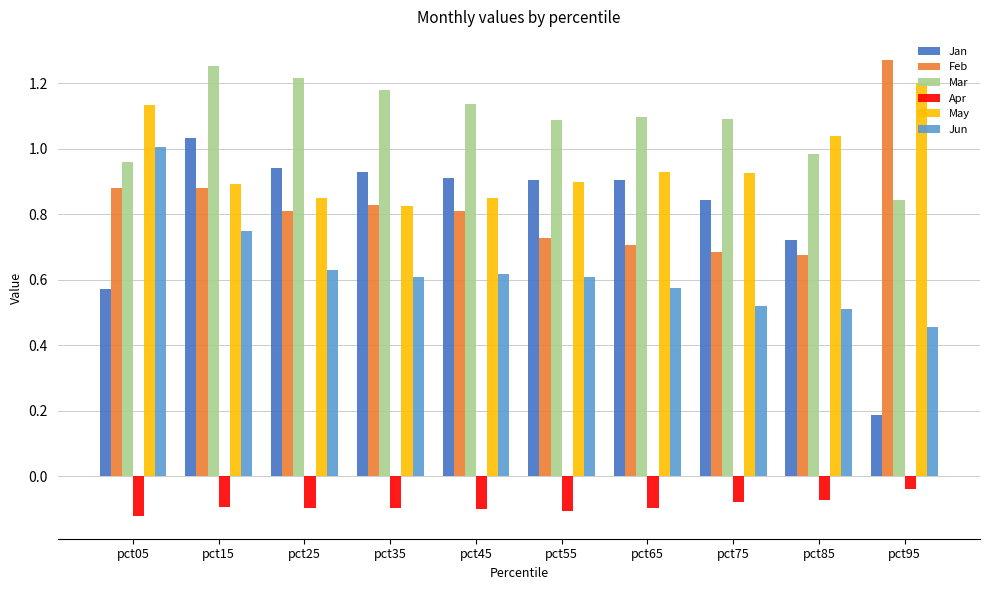

At pct45, list the series in order from largest to smallest.

Mar, Jan, May, Feb, Jun, Apr